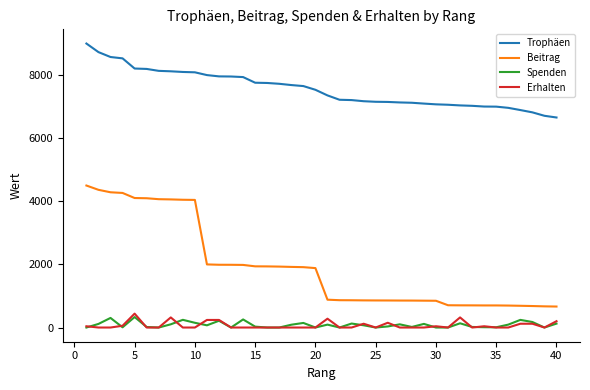

True or false: Spenden and Beitrag intersect in this chart.

False